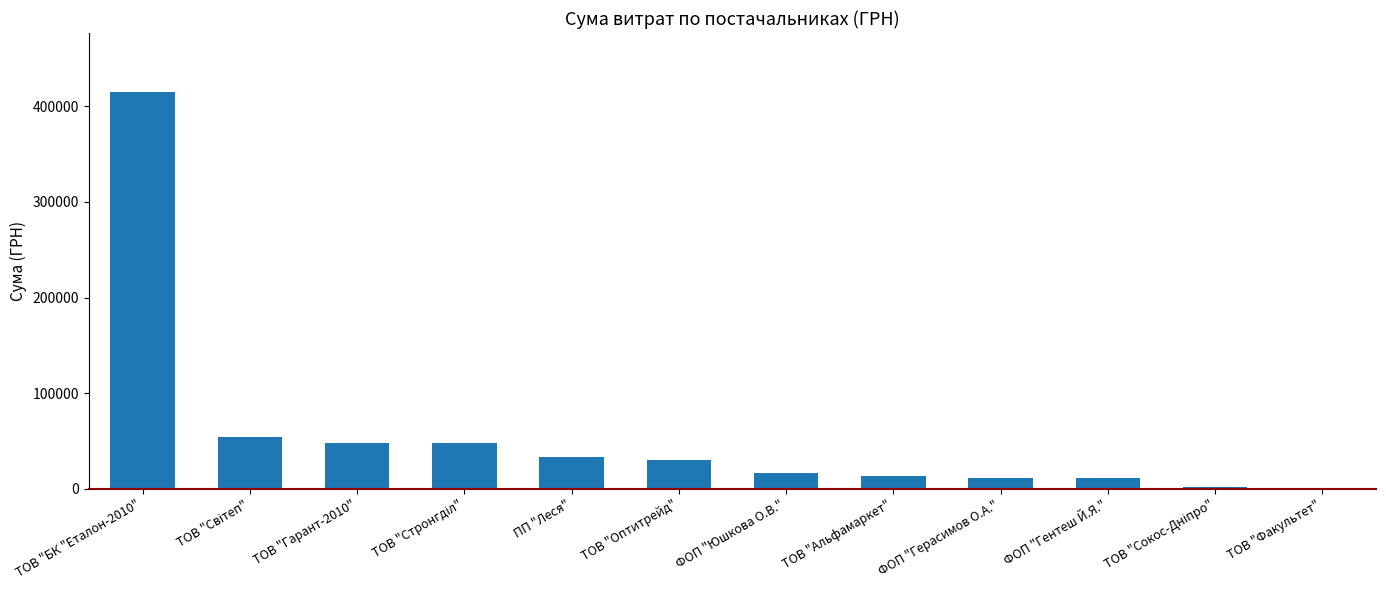

What is the sum of the values at ФОП "Гентеш Й.Я." and ФОП "Герасимов О.А."?

22569.0